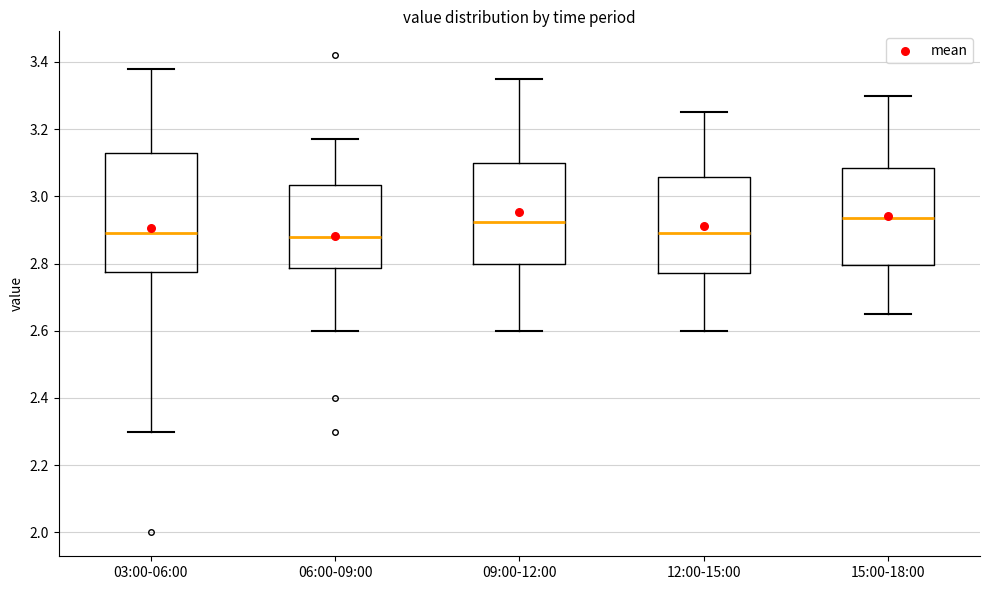

Where does the median line of the box for 06:00-09:00 sit on the y-axis? The values are not printed on the chart, so give them approximately, as read against the axis.

2.88